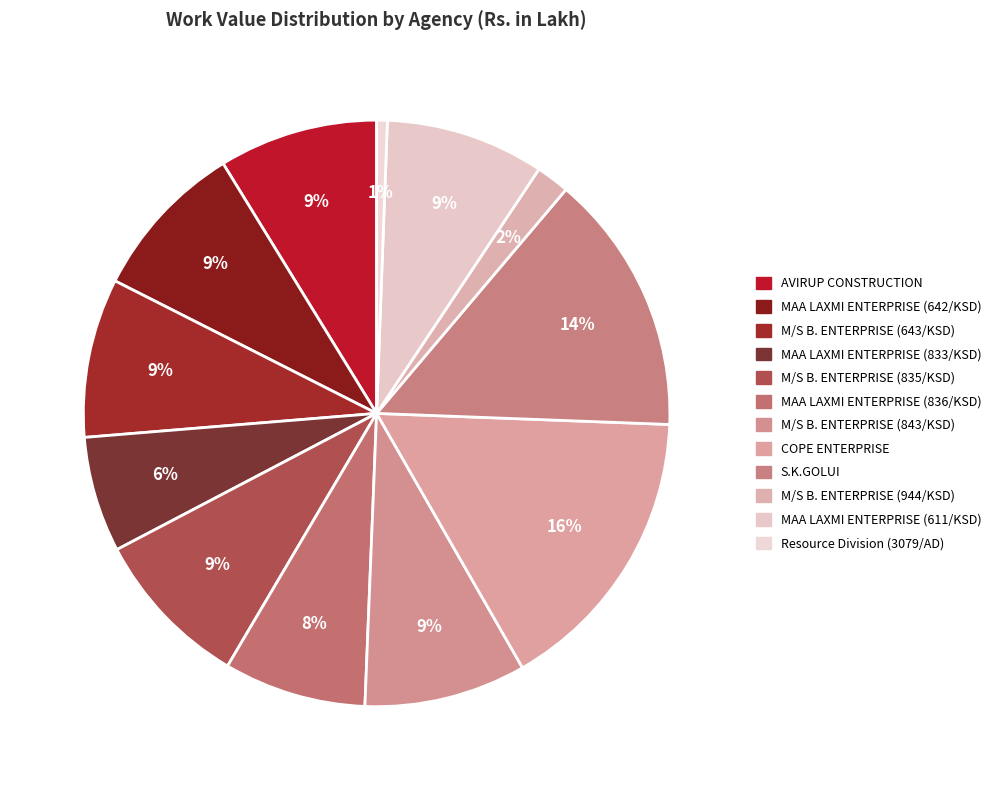

To the nearest percent, what portion does S.K.GOLUI represent?

14%